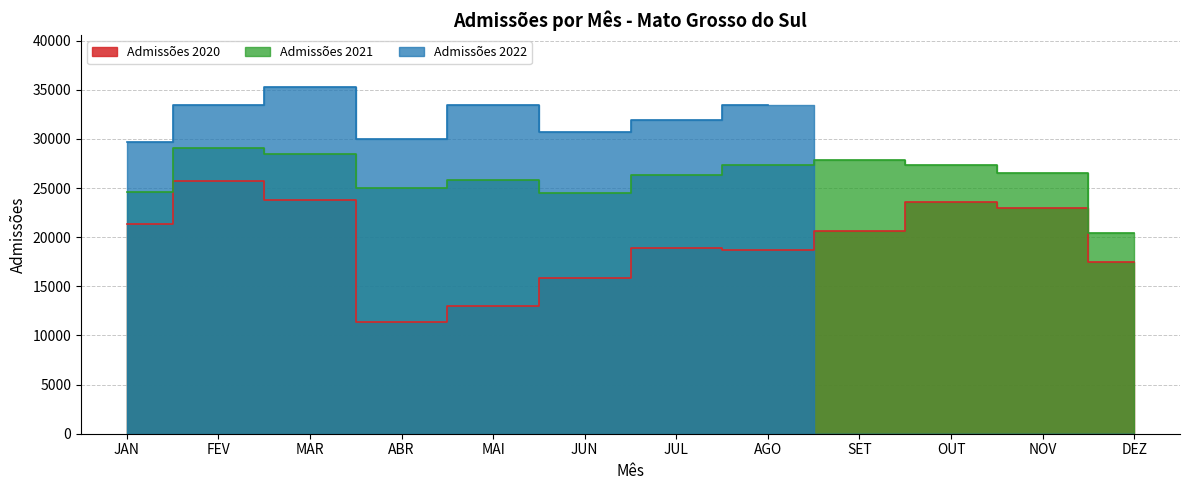

True or false: Admissões 2020 and Admissões 2021 intersect in this chart.

False